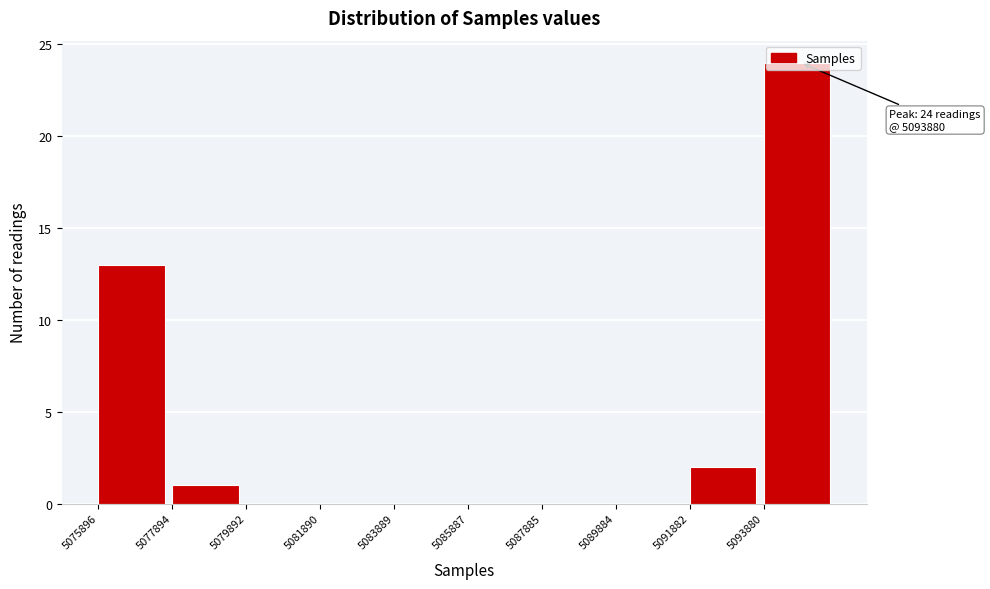

Over which range of the x-axis is the bar tallest?

5093800 to 5095800